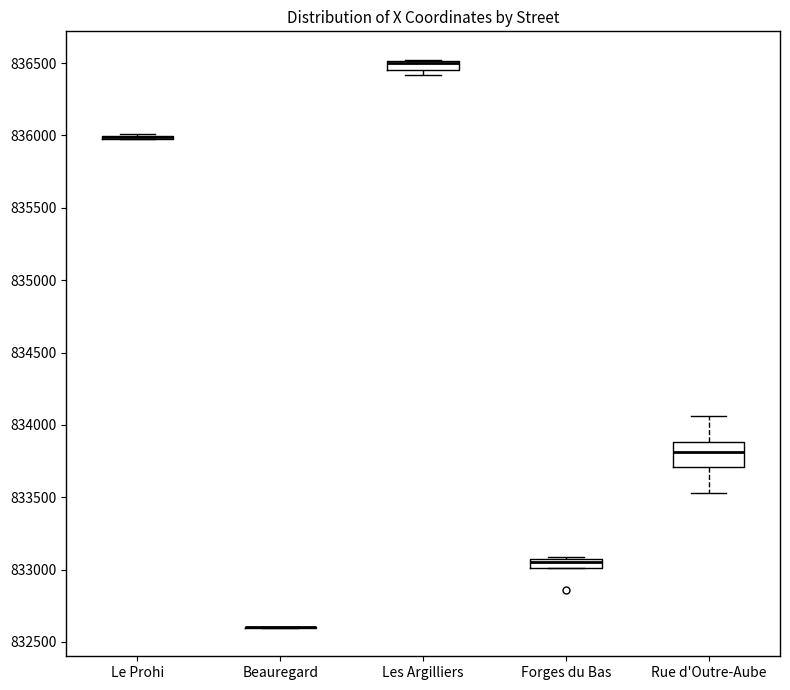

Which box is the tallest, from its lower edge to its upper edge?

Rue d'Outre-Aube